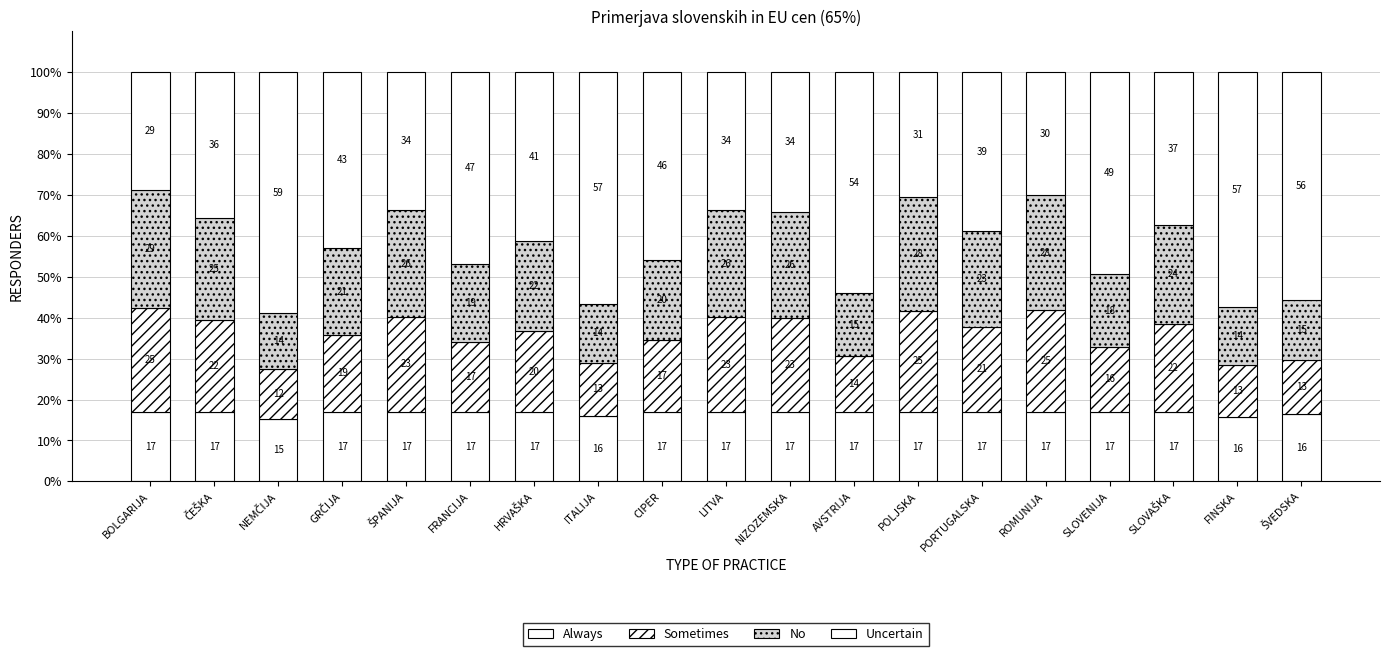

At how many categories does at least one series exceed 40?

10